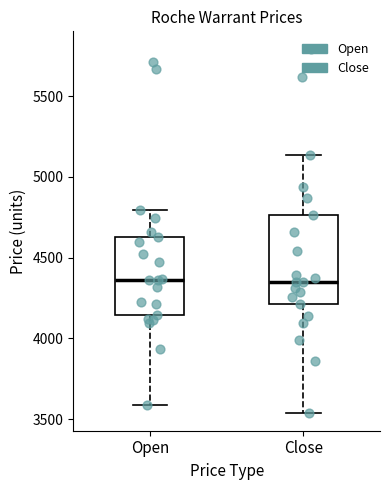

Which box is the tallest, from its lower edge to its upper edge?

Close